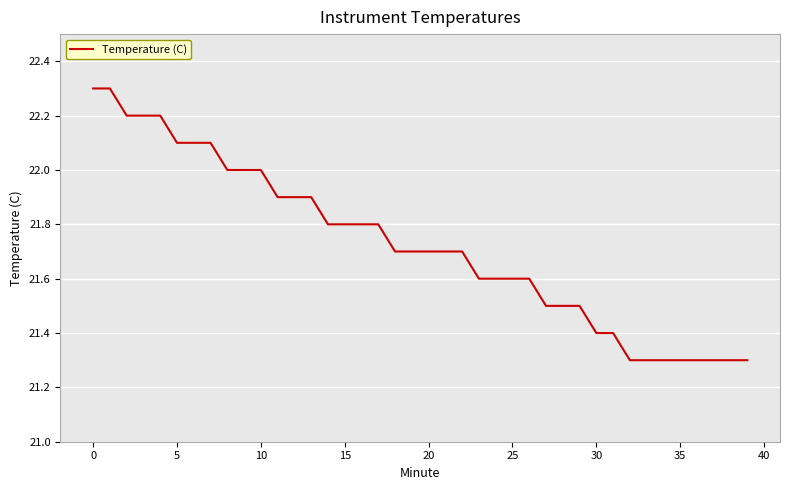

What is the minimum value shown in the chart?

21.3